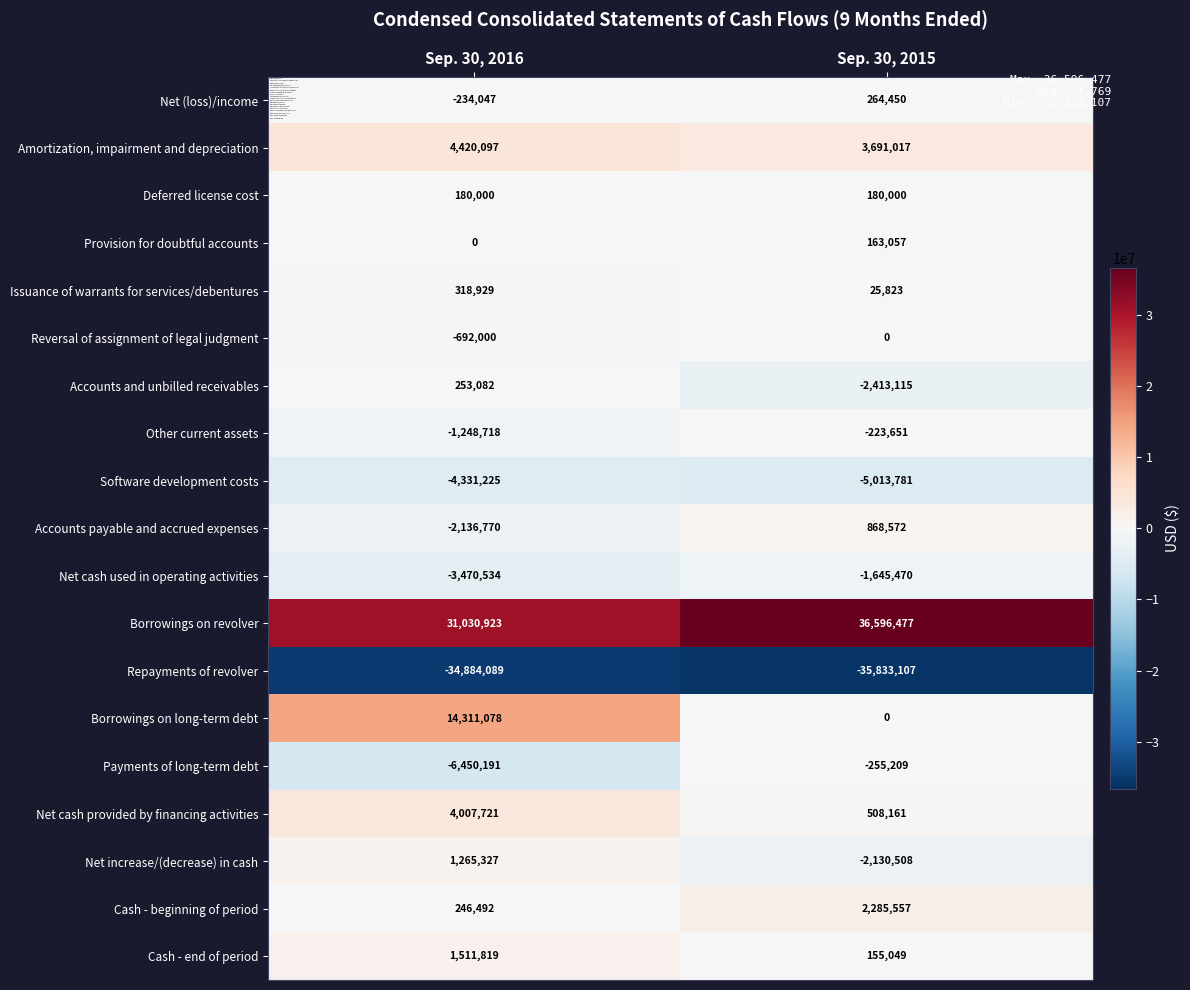

How many distinct data groups are displayed?

19